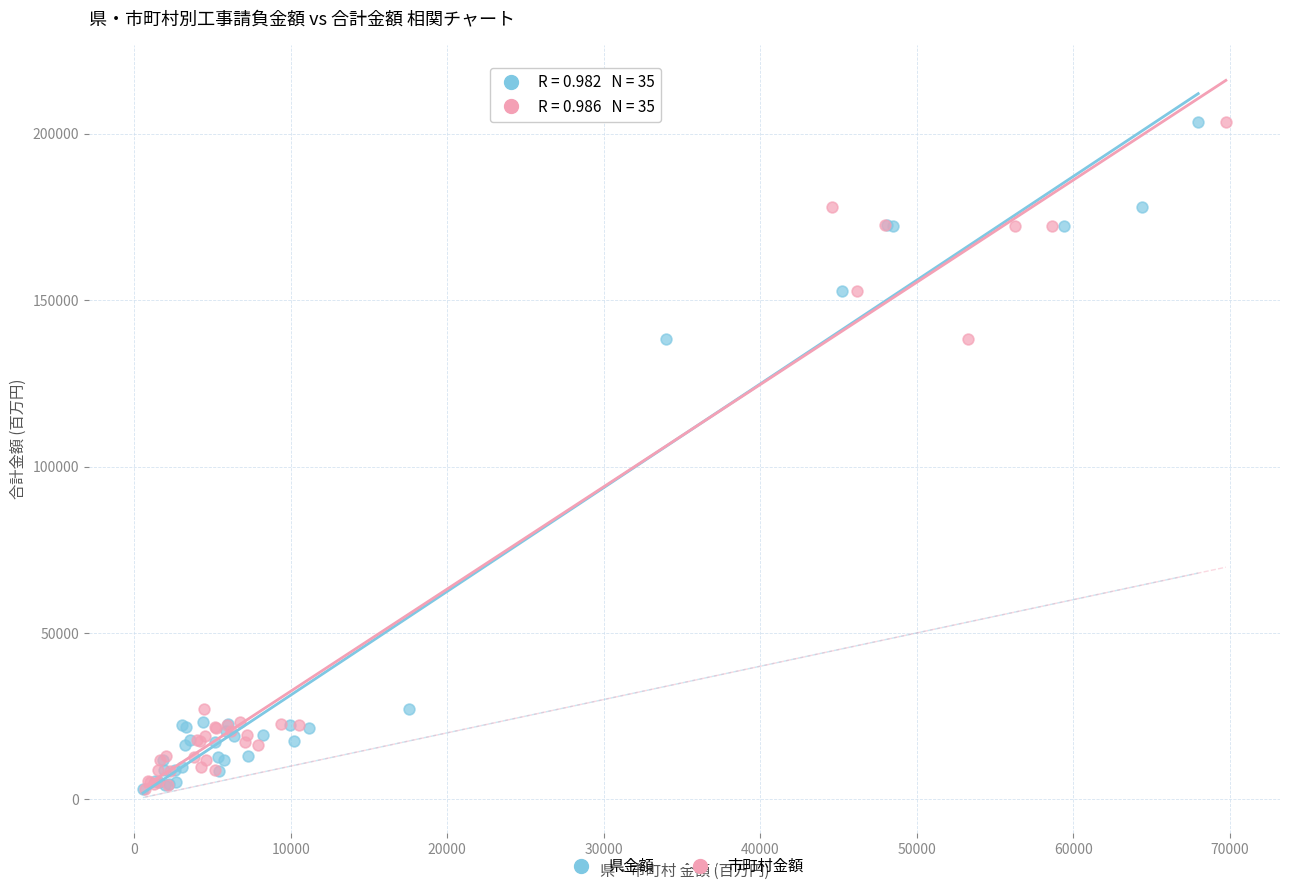

What are all the series names shown in the legend?

県金額, 市町村金額